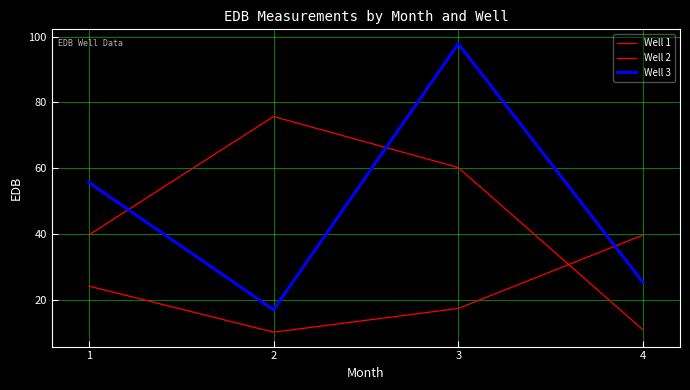

Which series ends up on top after the final intersection of Well 3 and Well 2?

Well 3